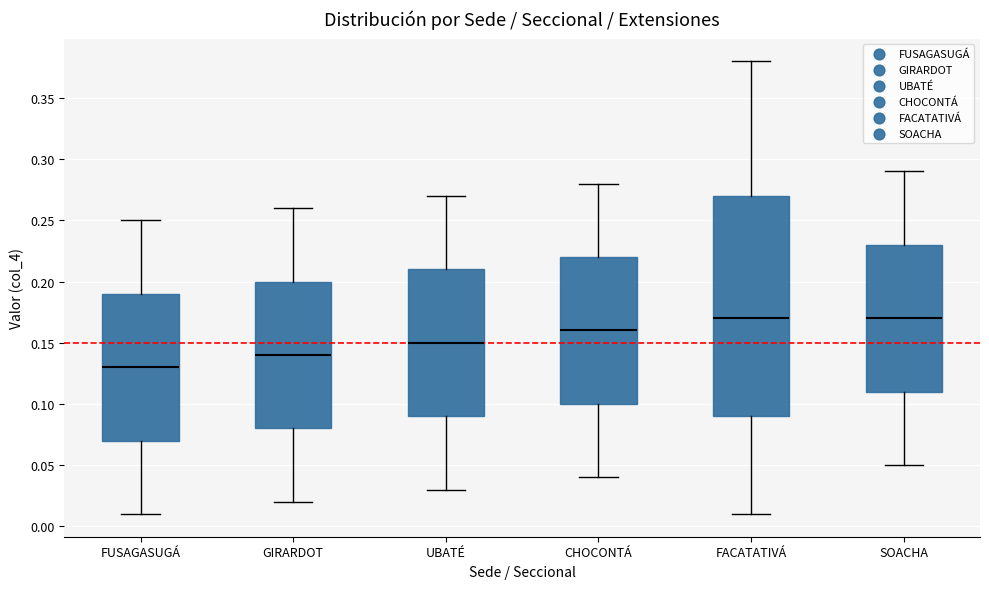

Where is the lower edge of the box for SOACHA on the y-axis? The values are not printed on the chart, so give them approximately, as read against the axis.

0.11